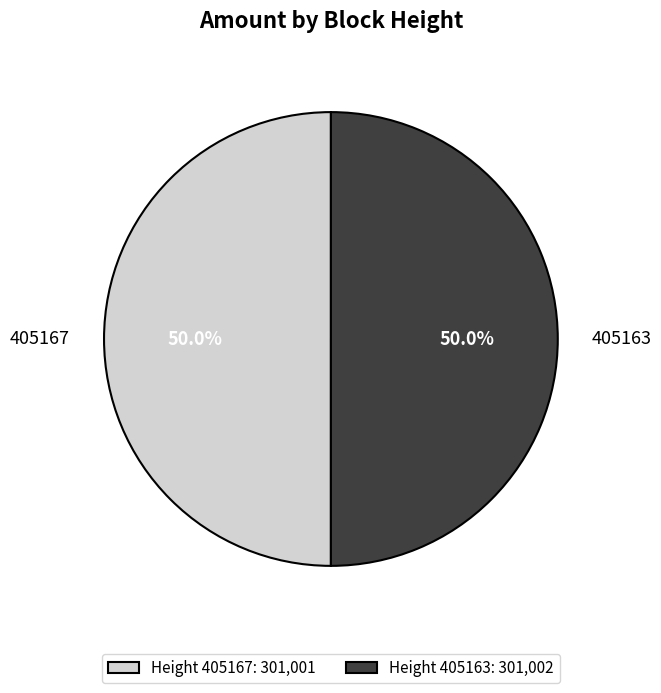

What portion of the pie excludes Height 405163: 301,002?

50.0%